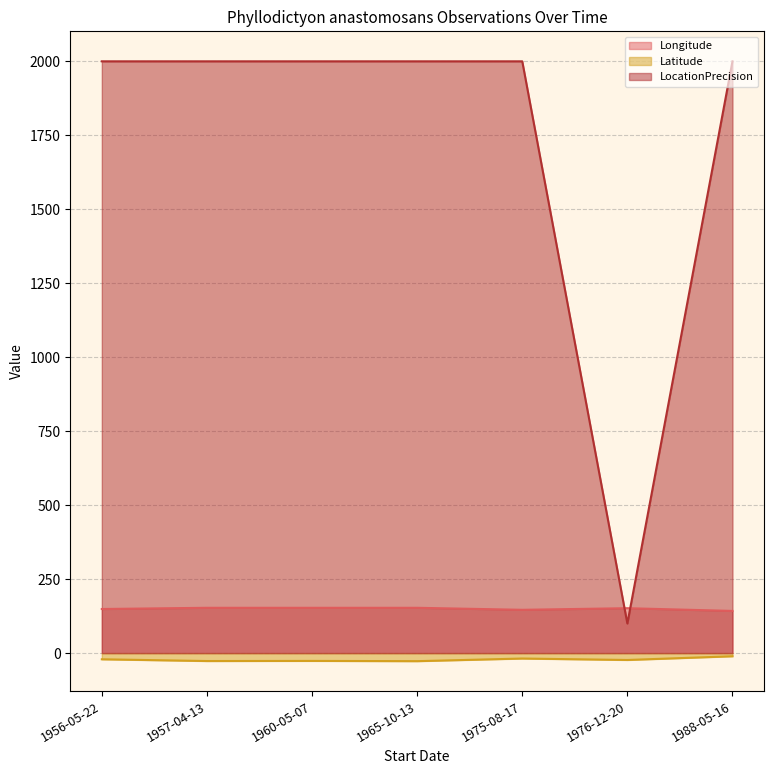

Which label corresponds to the largest value in the chart?

1975-08-17